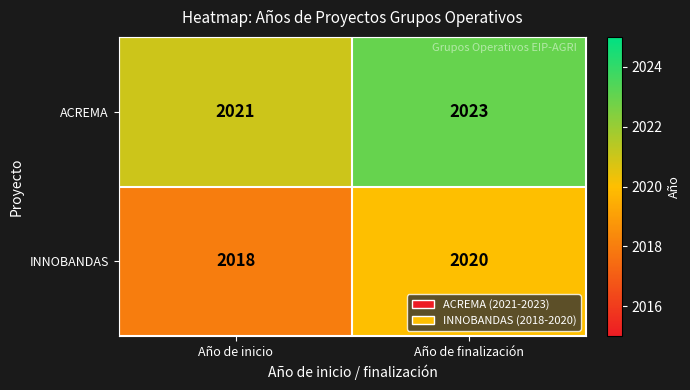

What is the spread (max minus min) of values at Año de finalización?

3